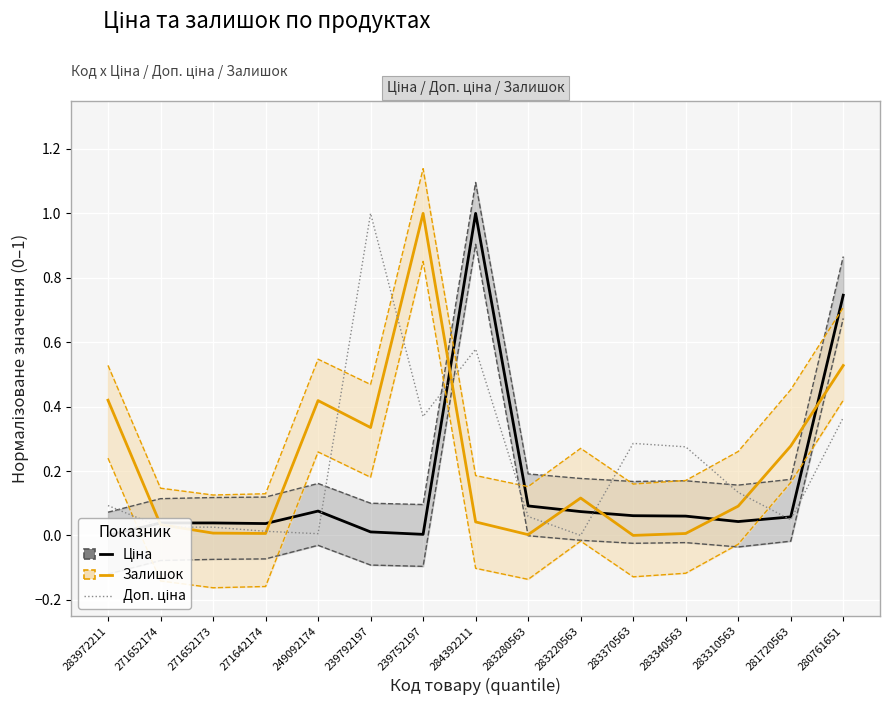

At which category is the sum across all series the highest?

280761651